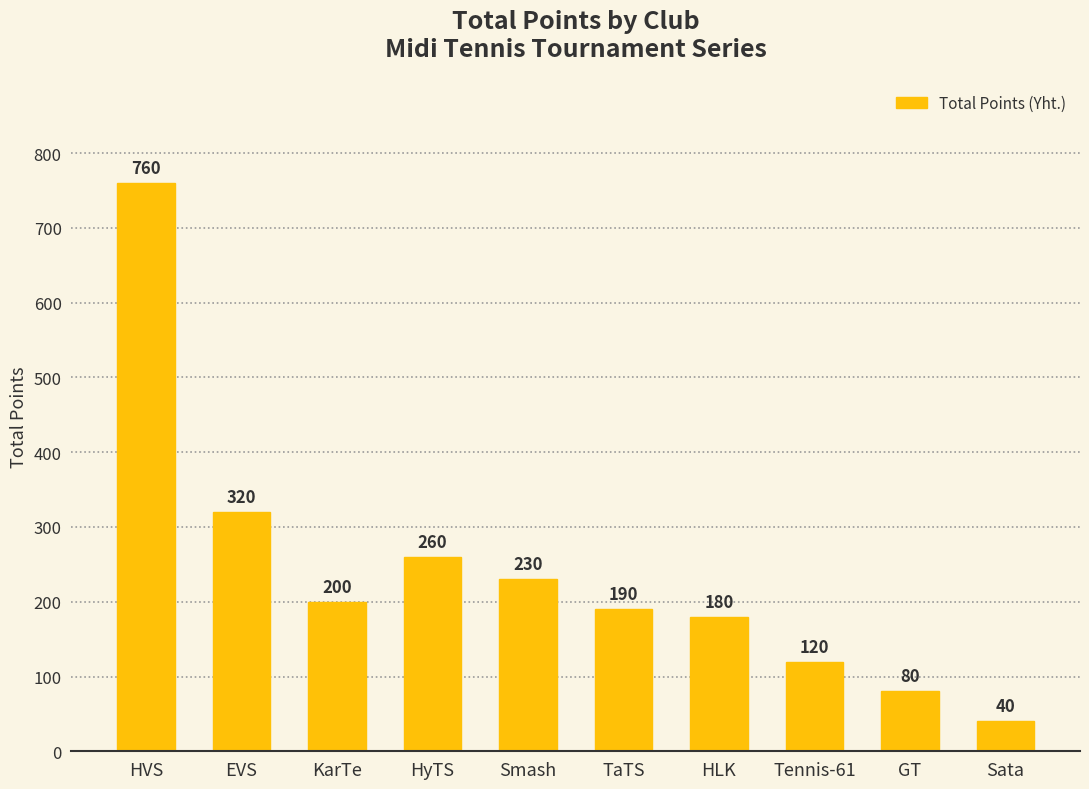

What is the average value?

238